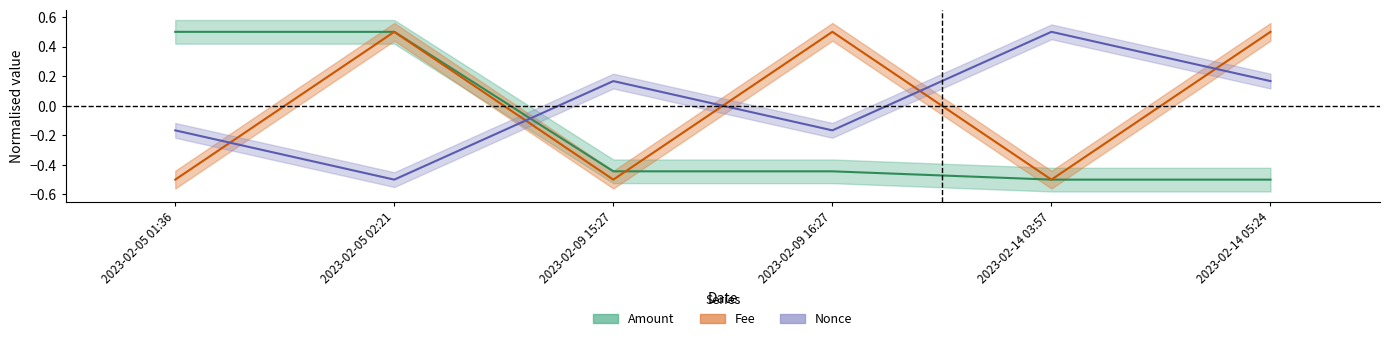

How many lines are shown in the chart?

3